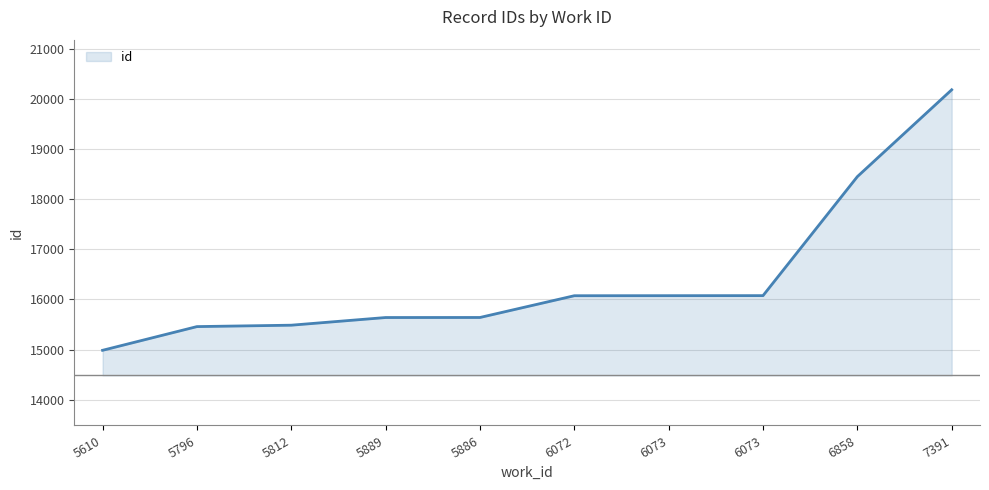

Rank the categories by value from highest to lowest.

7391, 6858, 6073, 6073, 6072, 5886, 5889, 5812, 5796, 5610